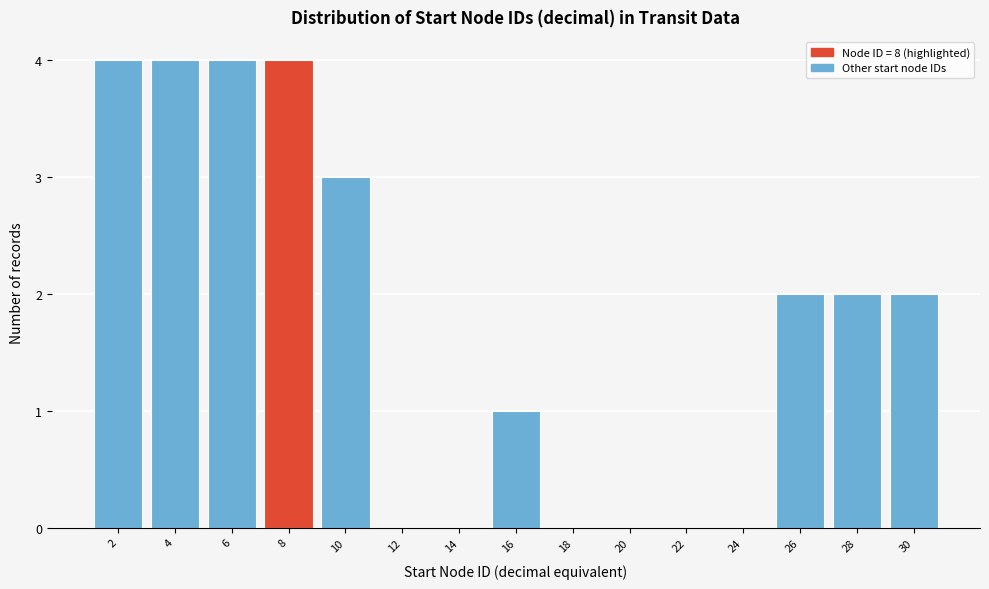

Reading right to left, transcribe all the data shown in this chart.

30=2	28=2	26=2	24=0	22=0	20=0	18=0	16=1	14=0	12=0	10=3	8=4	6=4	4=4	2=4